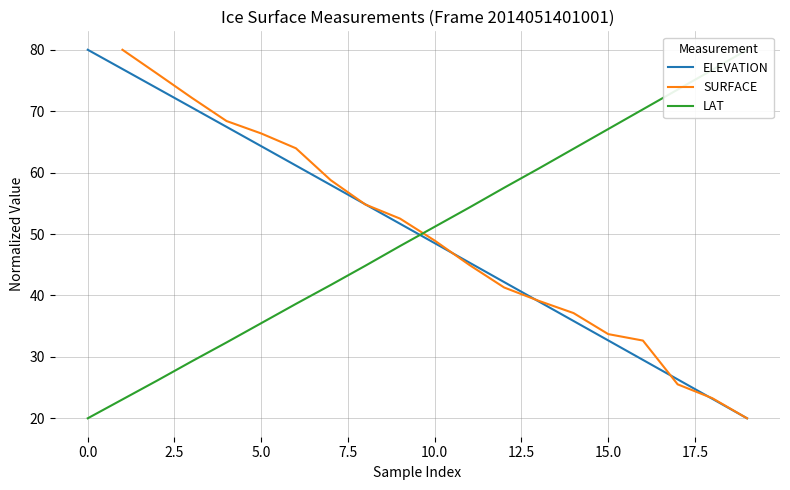

The value of ELEVATION at 10.0 is 48.5. True or false?

True